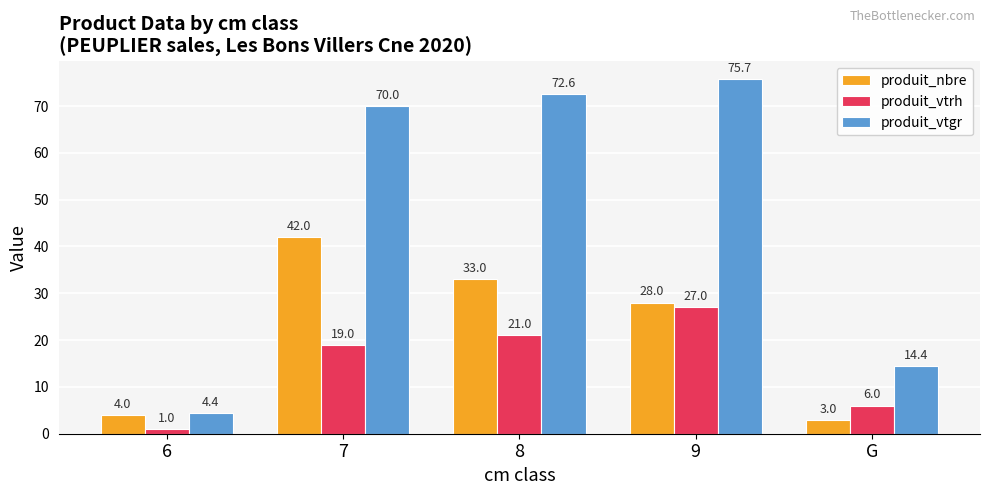

What is the label of the 5th bar from the right?

6